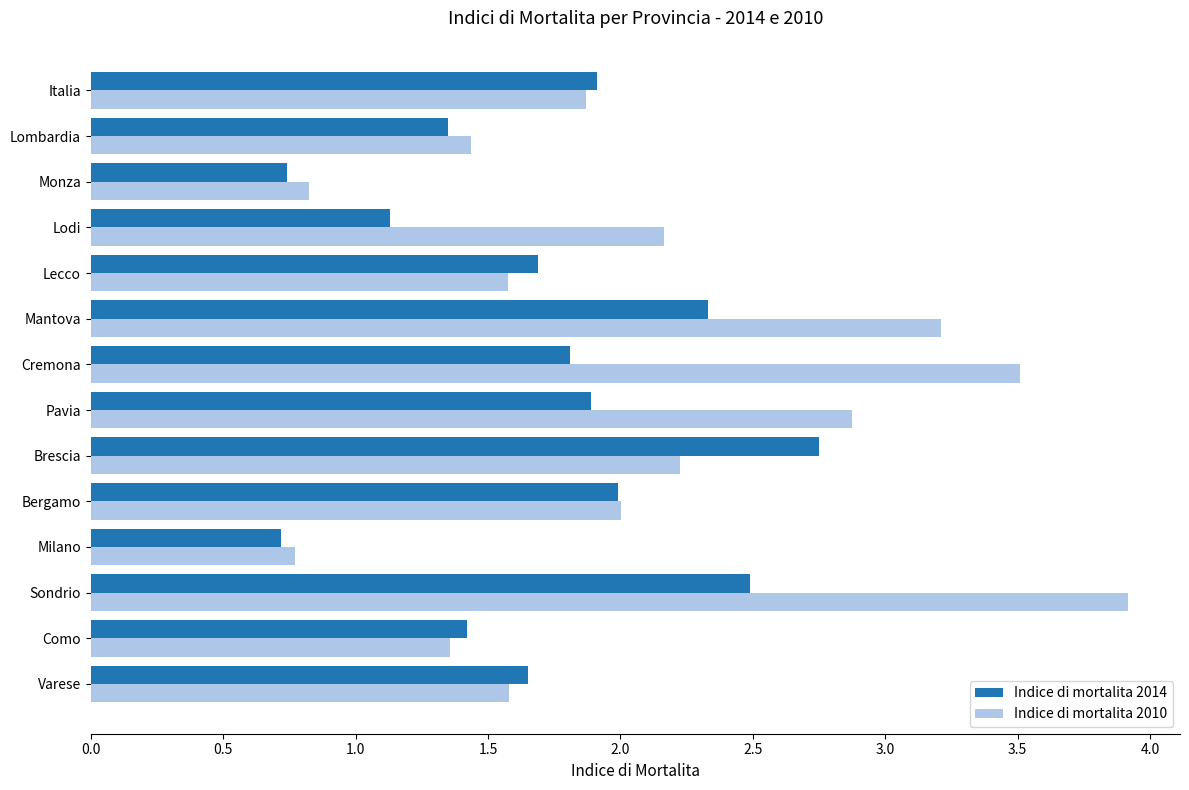

What is the sum of the Indice di mortalita 2014 values at Bergamo and Sondrio?

4.5